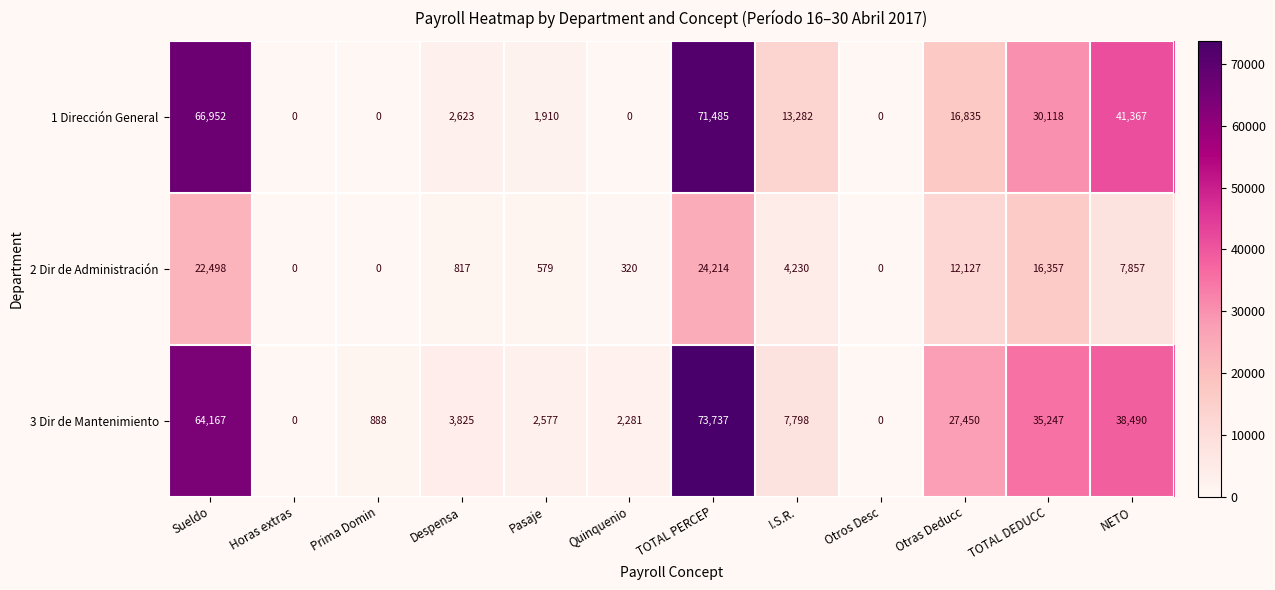

At Despensa, list the series in order from largest to smallest.

3 Dir de Mantenimiento, 1 Dirección General, 2 Dir de Administración